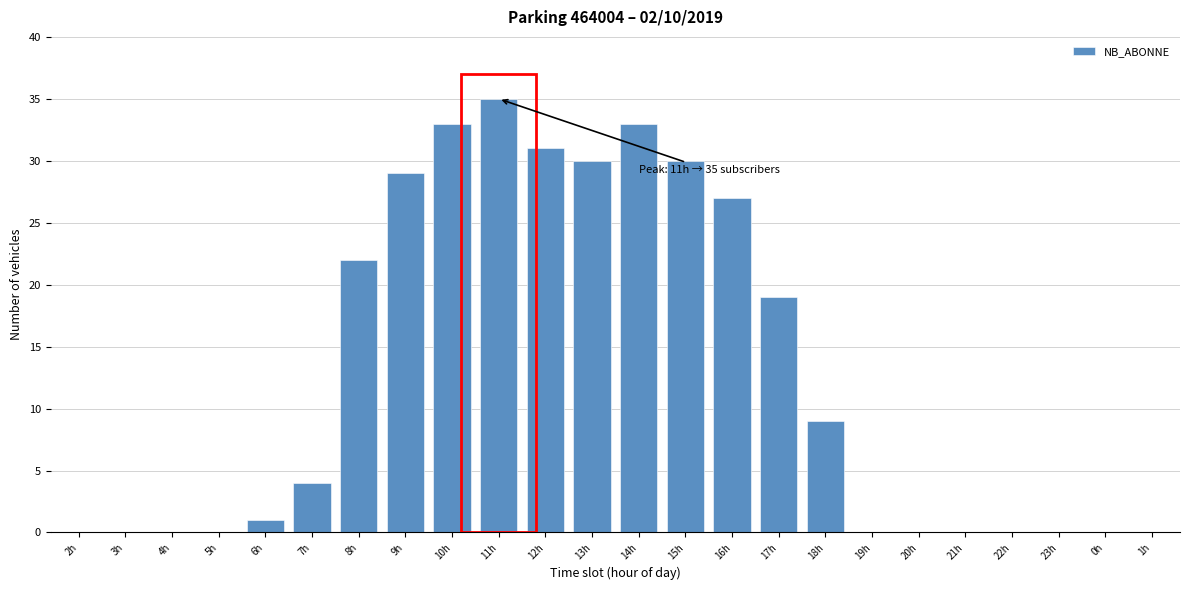

Reading left to right, list all the values displayed in this chart.

2h=0	3h=0	4h=0	5h=0	6h=1	7h=4	8h=22	9h=29	10h=33	11h=35	12h=31	13h=30	14h=33	15h=30	16h=27	17h=19	18h=9	19h=0	20h=0	21h=0	22h=0	23h=0	0h=0	1h=0